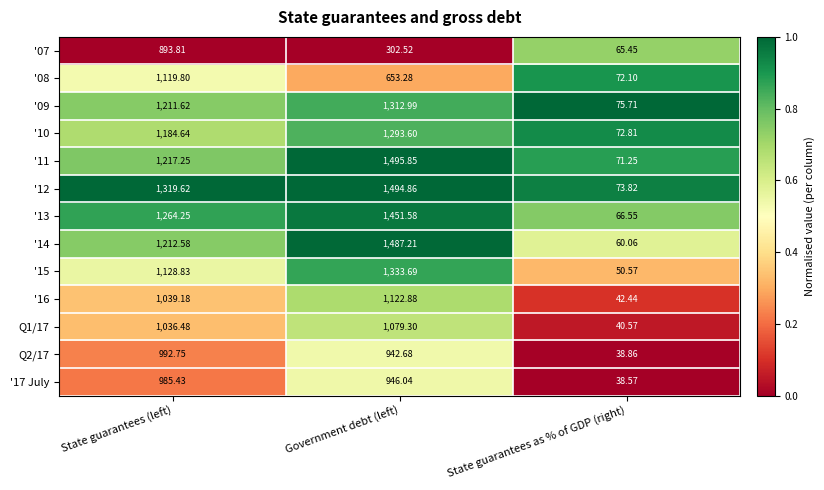

Is the value of '17 July at Government debt (left) greater than the value of '14 at State guarantees as % of GDP (right)?

Yes